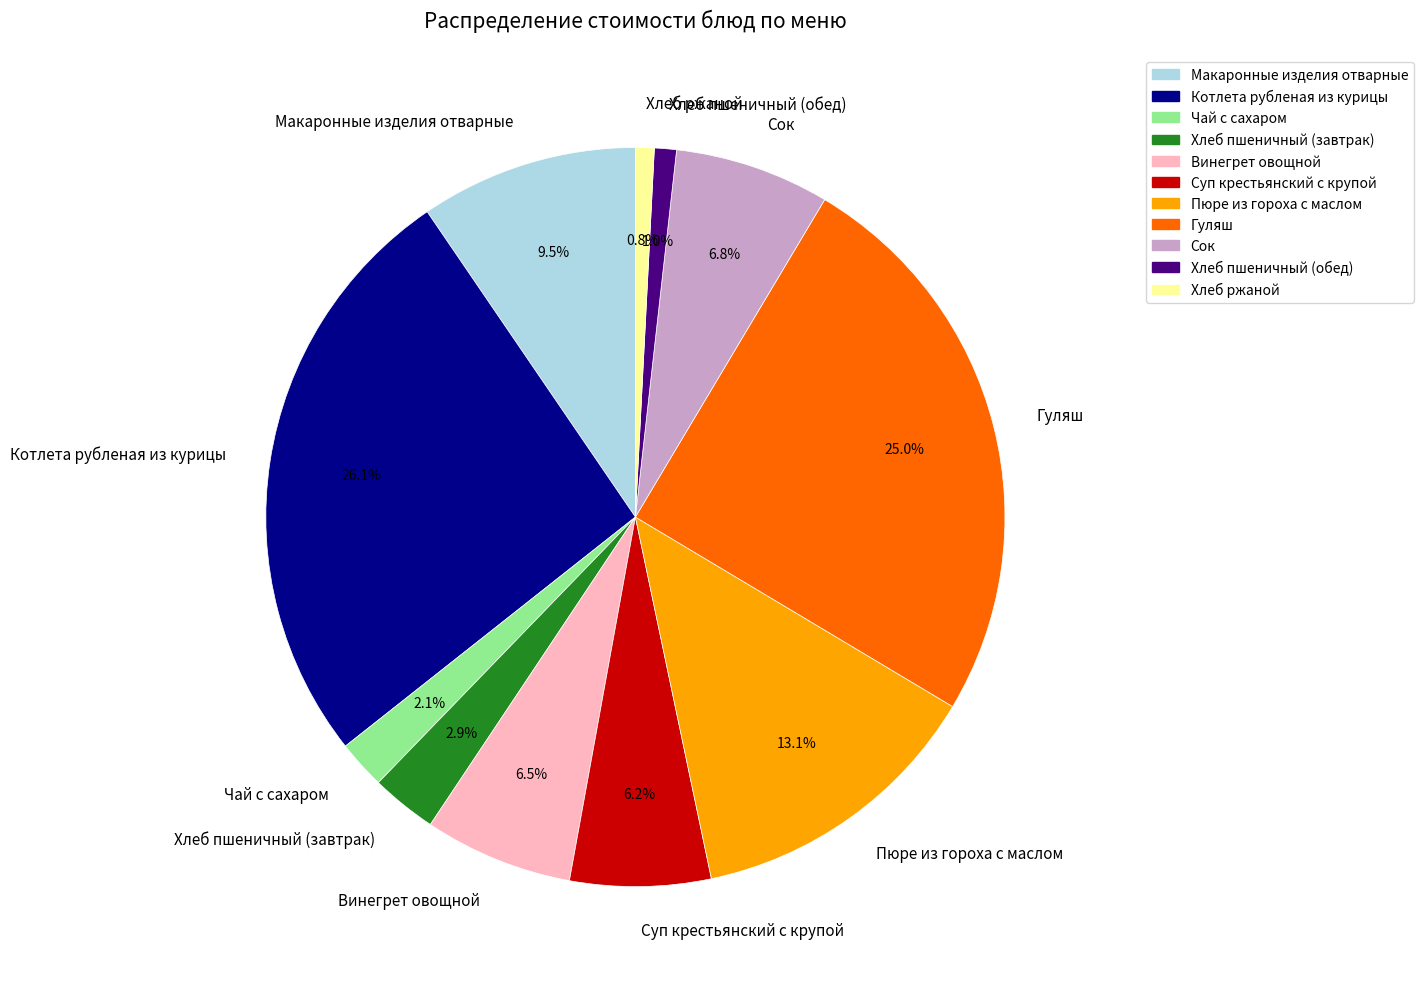

To the nearest percent, what portion does Пюре из гороха с маслом represent?

13%